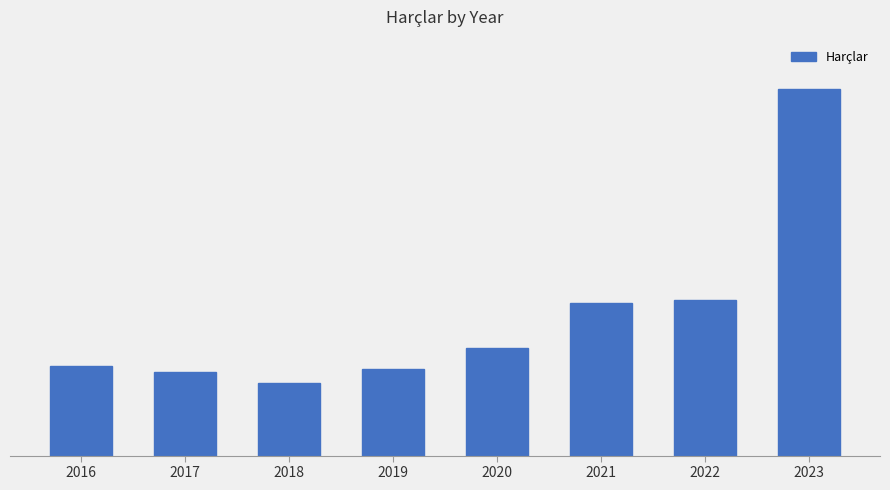

Are the bars horizontal?

No